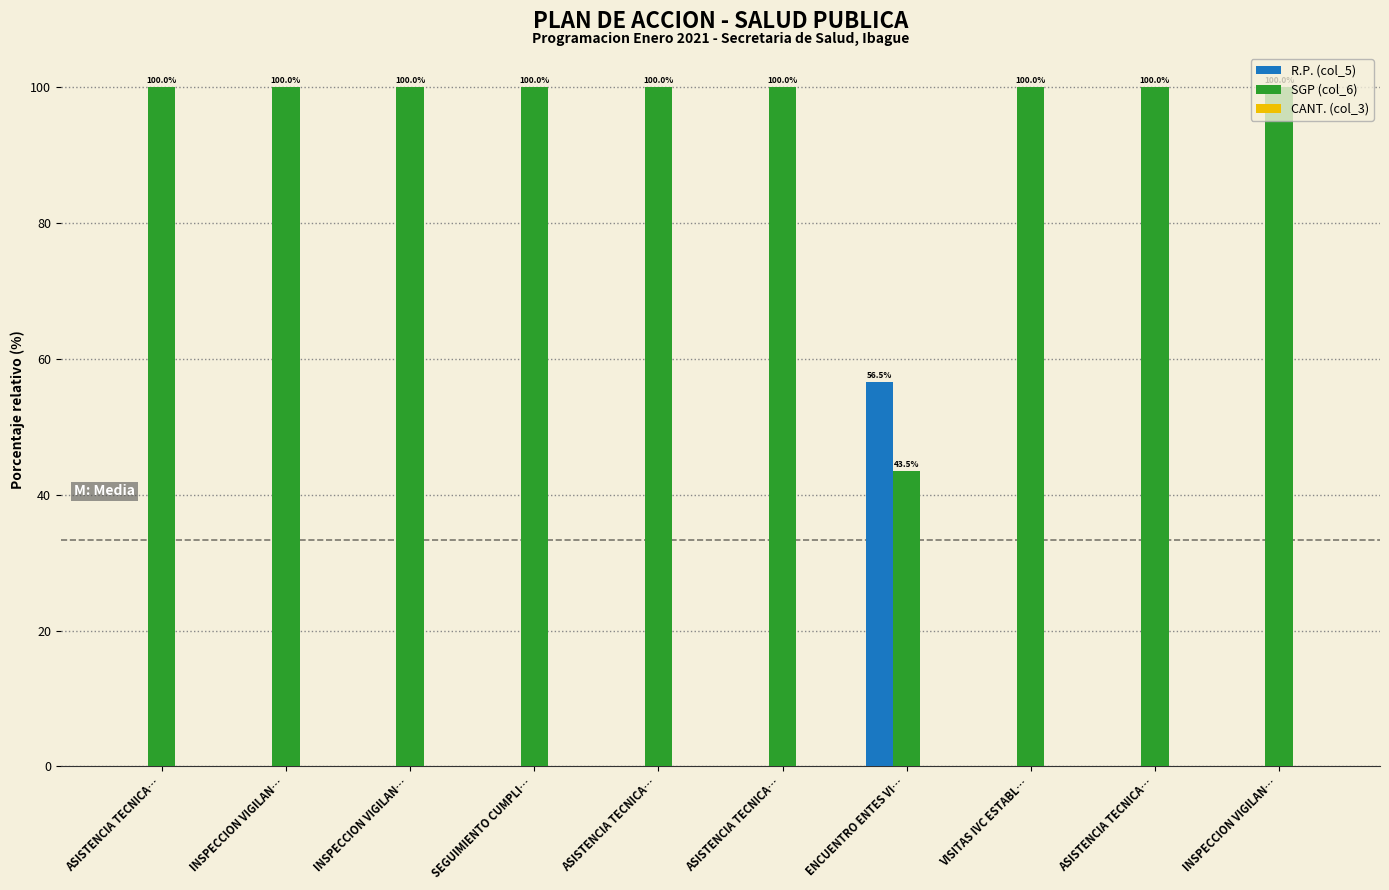

How many categories are shown in the chart?

10